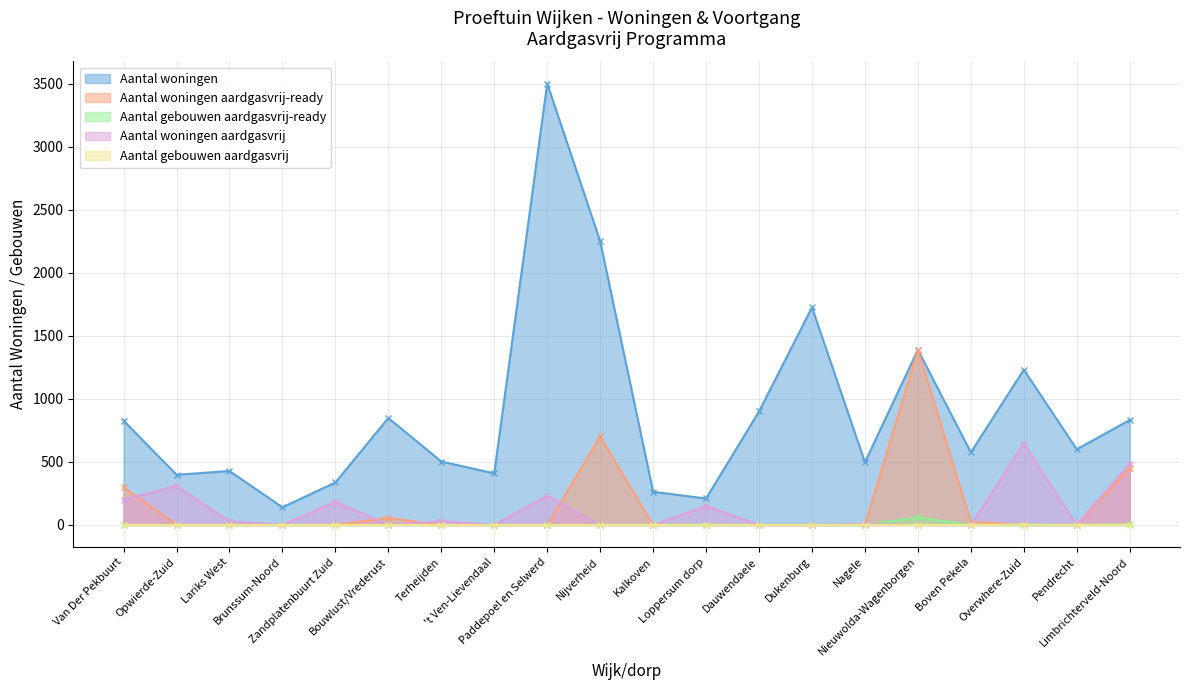

True or false: Aantal gebouwen aardgasvrij has more than 0 interior local peaks.

True